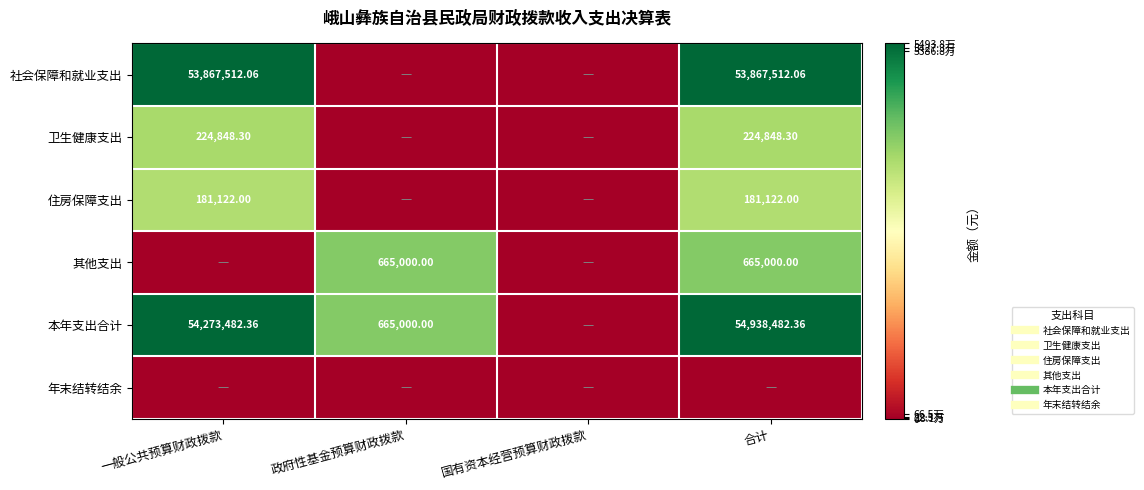

At which category does the chart reach its minimum across all series?

政府性基金预算财政拨款